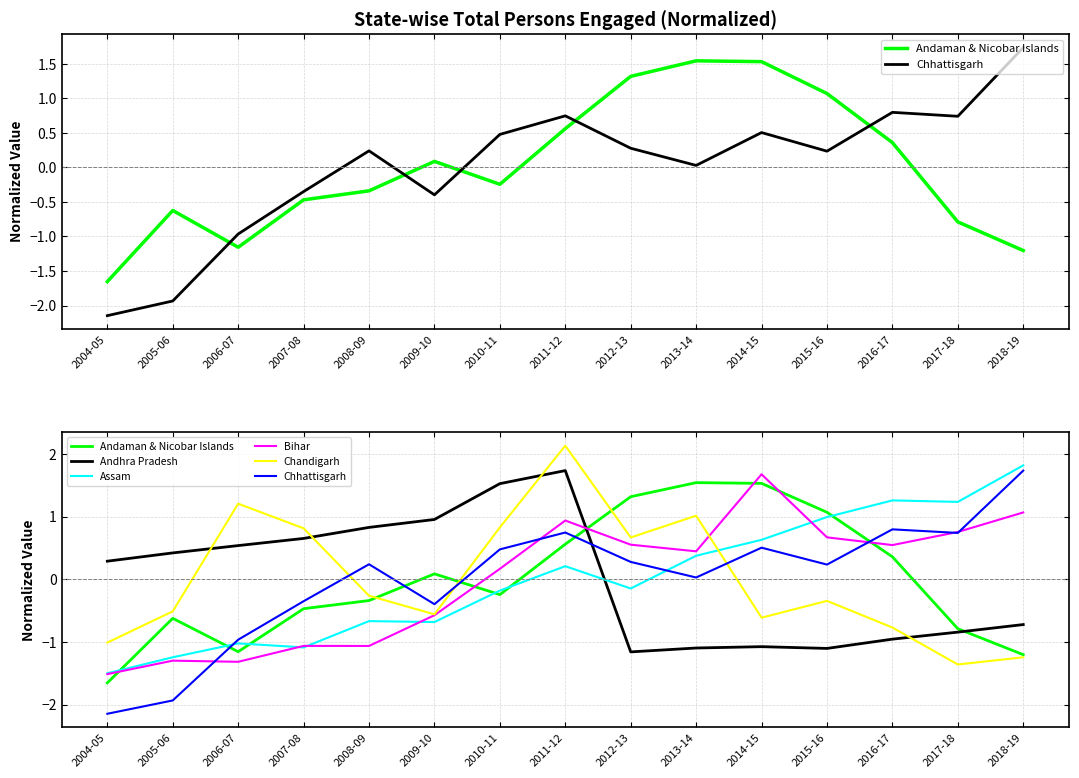

List the series in order of their peak value, lowest first.

Andaman & Nicobar Islands, Bihar, Chhattisgarh, Andhra Pradesh, Assam, Chandigarh